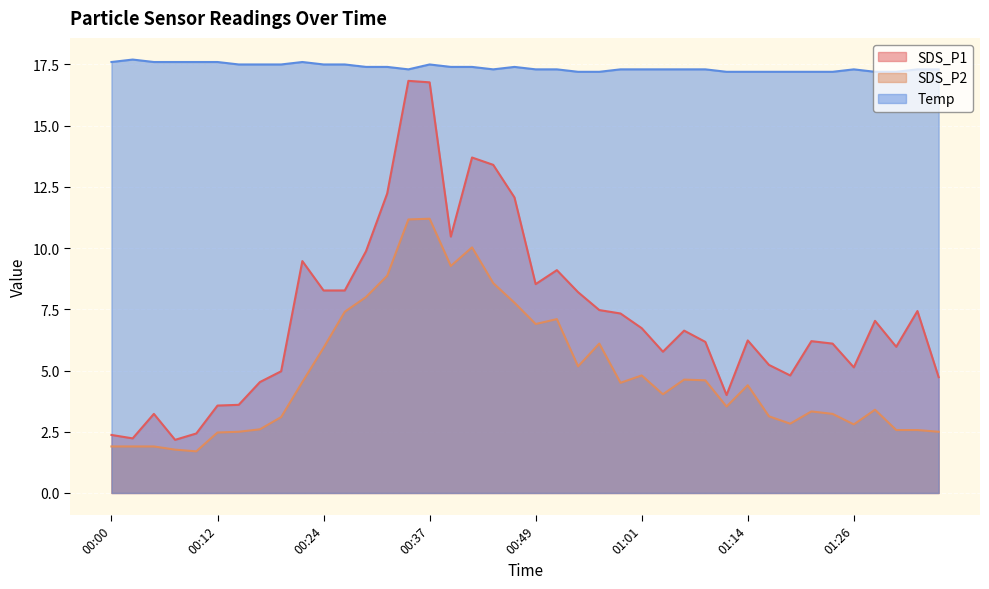

Rank the series at 01:06 from lowest to highest value.

SDS_P2, SDS_P1, Temp